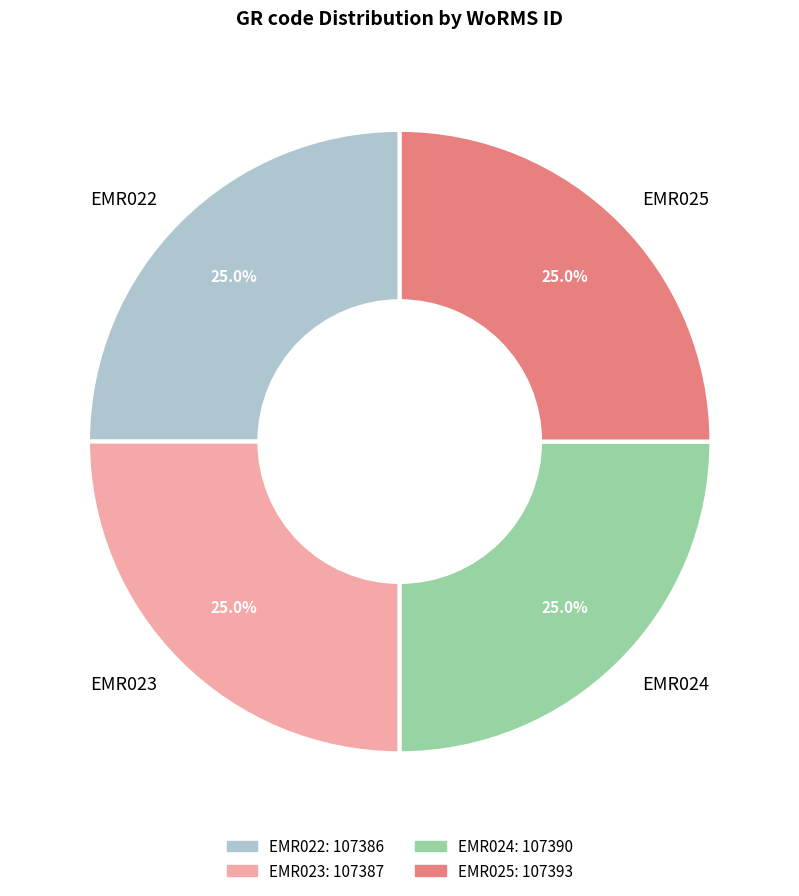

Does EMR024 account for over 50% of the chart?

No